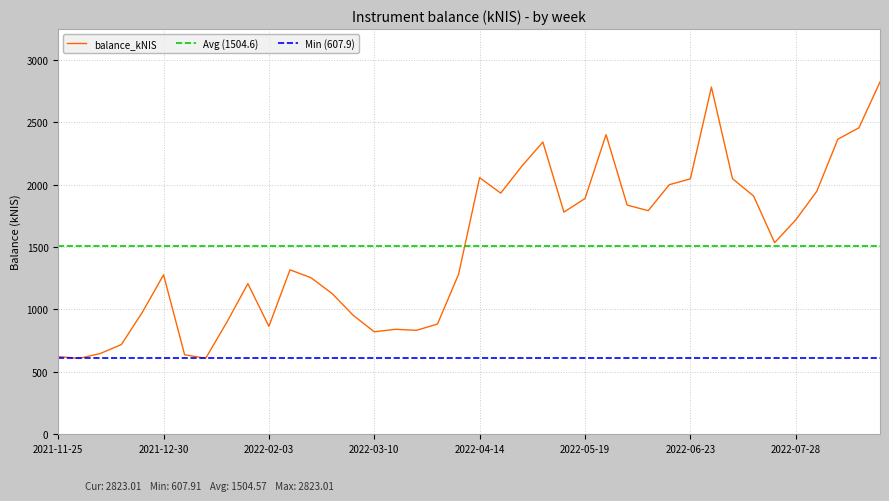

What is the maximum value shown in the chart?

2823.0